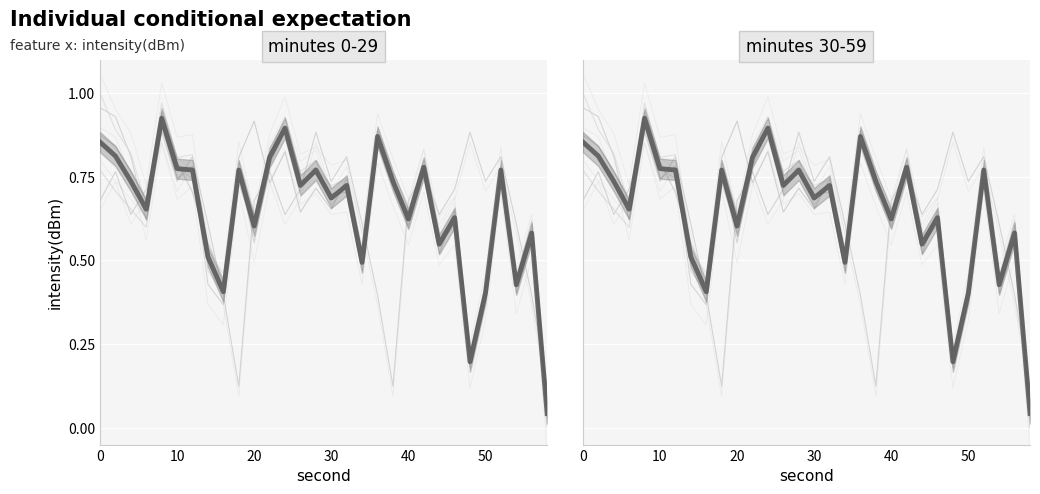

Reading left to right, extract all data points from this chart.

min00: 1.0	0.9	0.8	0.6	0.9	0.7	0.8	0.4	0.4	0.8	0.6	0.8	0.9	0.7	0.8	0.7	0.7	0.5	0.9	0.7	0.6	0.8	0.5	0.6	0.2	0.4	0.8	0.4	0.6	0.0
min01: 0.7	0.8	0.6	0.7	0.9	0.7	0.8	0.6	0.4	0.1	0.7	0.8	0.6	0.7	0.9	0.7	0.8	0.6	0.4	0.1	0.7	0.8	0.6	0.7	0.9	0.7	0.8	0.6	0.4	0.1
min02: 0.9	0.8	0.8	0.7	0.9	0.8	0.7	0.6	0.4	0.8	0.9	0.7	0.8	0.6	0.7	0.7	0.7	0.5	0.9	0.8	0.6	0.8	0.5	0.6	0.2	0.4	0.8	0.4	0.6	0.1
min03: 0.8	0.7	0.7	0.6	0.9	0.8	0.7	0.5	0.4	0.7	0.6	0.8	0.9	0.8	0.8	0.7	0.7	0.5	0.9	0.7	0.6	0.8	0.6	0.6	0.2	0.4	0.7	0.4	0.6	0.0
min04: 1.0	0.9	0.8	0.7	1.0	0.8	0.8	0.5	0.4	0.8	0.6	0.8	0.9	0.8	0.8	0.7	0.7	0.5	0.9	0.7	0.6	0.8	0.6	0.6	0.2	0.4	0.8	0.4	0.6	0.0
mean: 0.9	0.8	0.7	0.7	0.9	0.8	0.8	0.5	0.4	0.8	0.6	0.8	0.9	0.7	0.8	0.7	0.7	0.5	0.9	0.7	0.6	0.8	0.5	0.6	0.2	0.4	0.8	0.4	0.6	0.0